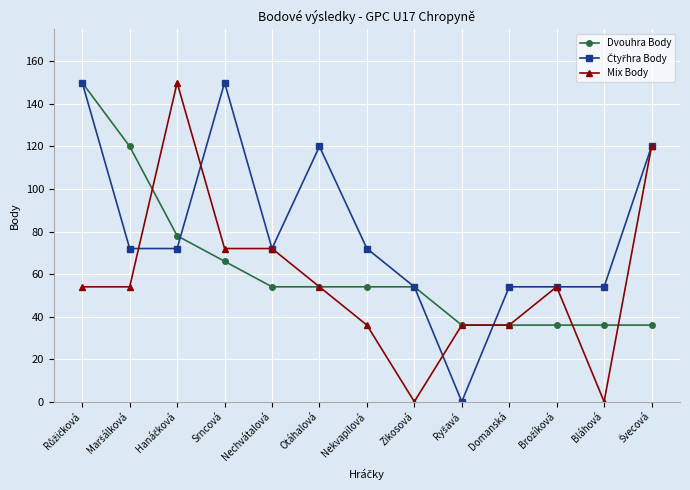

What is the spread (max minus min) of values at Nekvapilová?

36